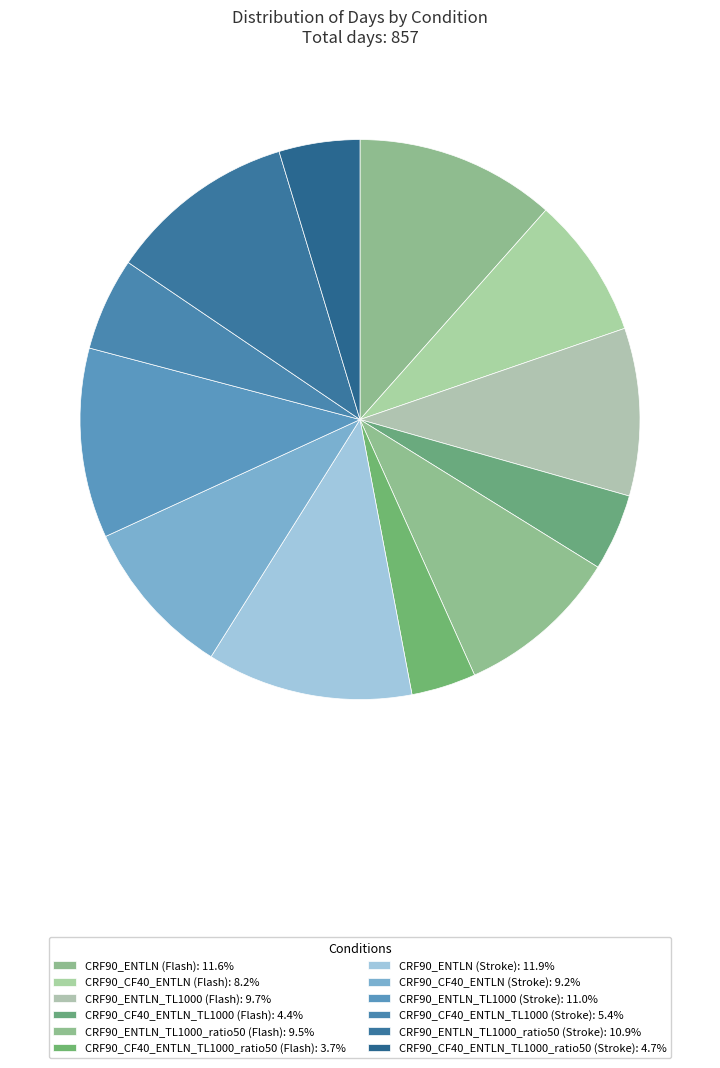

How many segments does this pie chart have?

12